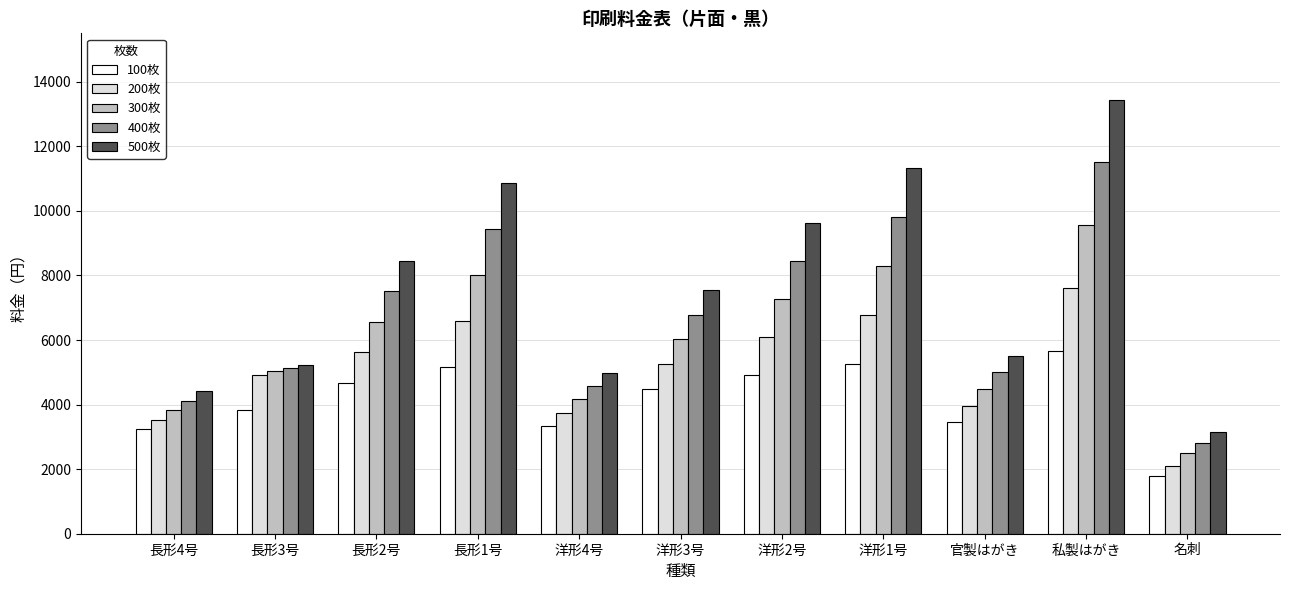

What is the lowest value of the 400枚 series?

2800